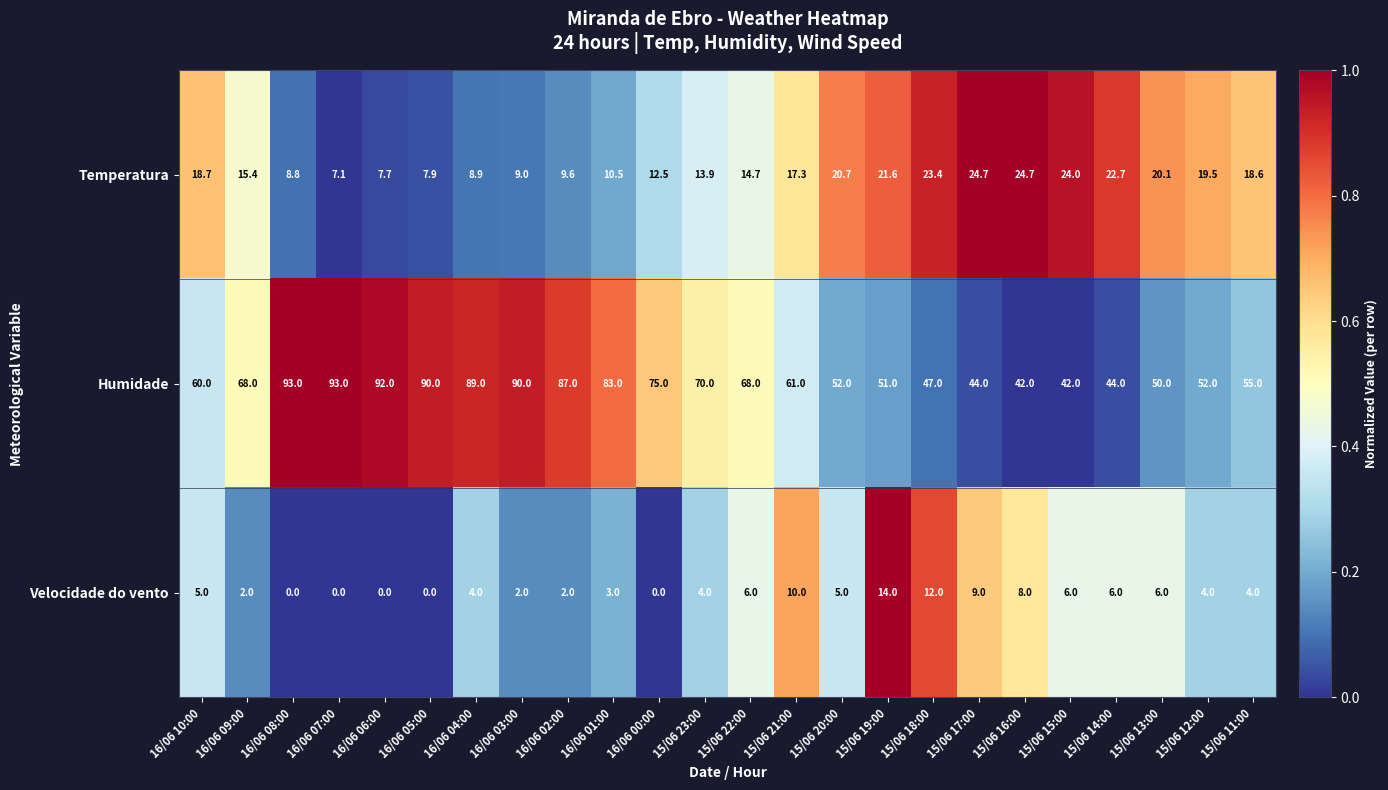

What is the sum of the Velocidade do vento values at 15/06 11:00 and 15/06 22:00?

10.0